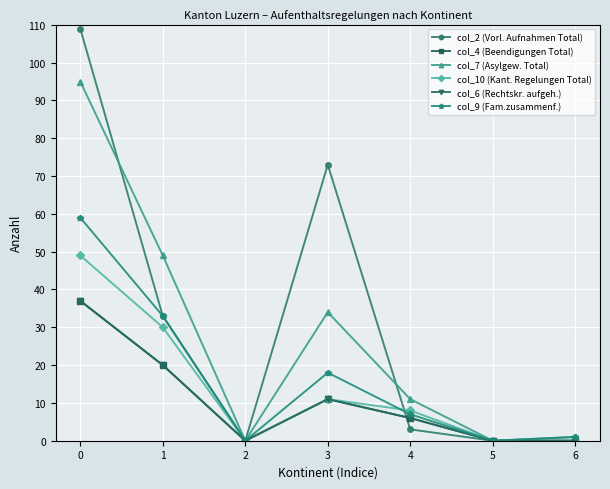

True or false: col_10 (Kant. Regelungen Total) has more than 2 interior local peaks.

False